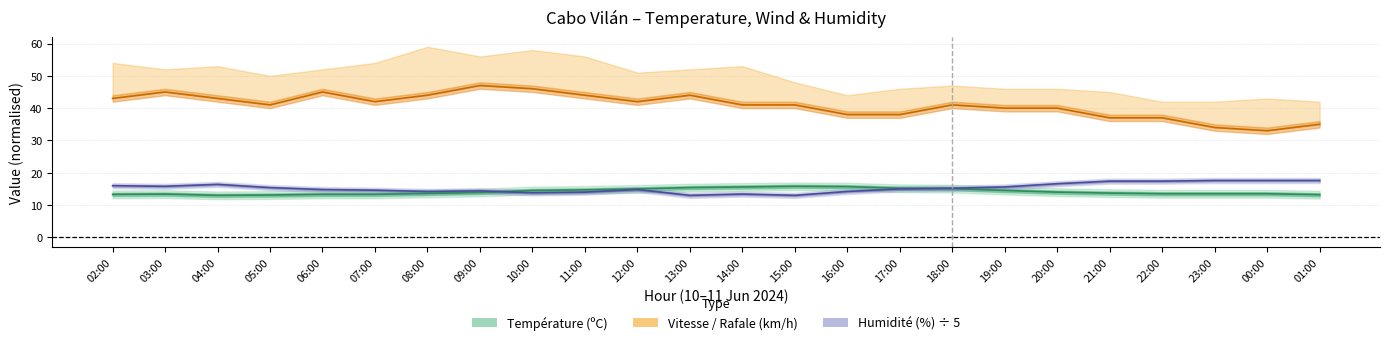

Reading left to right, list all the values displayed in this chart.

Température (ºC): 02:00=13.3	03:00=13.4	04:00=13.0	05:00=13.1	06:00=13.3	07:00=13.3	08:00=13.6	09:00=13.9	10:00=14.5	11:00=14.7	12:00=15.0	13:00=15.4	14:00=15.6	15:00=15.8	16:00=15.7	17:00=15.2	18:00=15.1	19:00=14.5	20:00=14.0	21:00=13.7	22:00=13.5	23:00=13.5	00:00=13.5	01:00=13.2
Humidité (%): 02:00=16.0	03:00=15.8	04:00=16.4	05:00=15.4	06:00=14.8	07:00=14.6	08:00=14.2	09:00=14.4	10:00=13.8	11:00=14.0	12:00=14.8	13:00=13.0	14:00=13.4	15:00=13.0	16:00=14.2	17:00=15.0	18:00=15.2	19:00=15.6	20:00=16.6	21:00=17.4	22:00=17.4	23:00=17.6	00:00=17.6	01:00=17.6
Vitesse du vent (km/h): 02:00=43.0	03:00=45.0	04:00=43.0	05:00=41.0	06:00=45.0	07:00=42.0	08:00=44.0	09:00=47.0	10:00=46.0	11:00=44.0	12:00=42.0	13:00=44.0	14:00=41.0	15:00=41.0	16:00=38.0	17:00=38.0	18:00=41.0	19:00=40.0	20:00=40.0	21:00=37.0	22:00=37.0	23:00=34.0	00:00=33.0	01:00=35.0